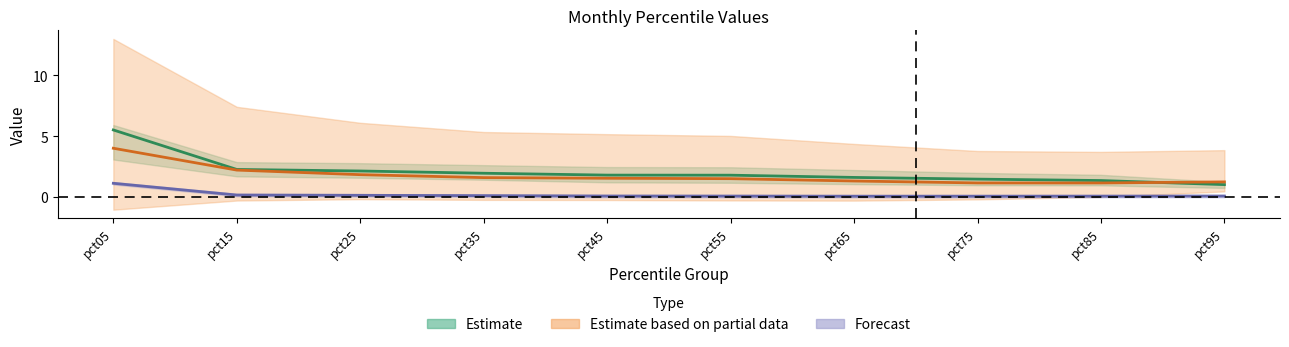

Reading left to right, extract all data points from this chart.

Jan: pct05=1.1	pct15=0.2	pct25=0.1	pct35=0.1	pct45=0.1	pct55=0.1	pct65=0.1	pct75=0.1	pct85=0.1	pct95=0.1
Mar: pct05=5.5	pct15=2.3	pct25=2.1	pct35=2.0	pct45=1.8	pct55=1.8	pct65=1.6	pct75=1.5	pct85=1.4	pct95=1.0
May: pct05=4.0	pct15=2.2	pct25=1.8	pct35=1.6	pct45=1.5	pct55=1.5	pct65=1.3	pct75=1.2	pct85=1.2	pct95=1.2